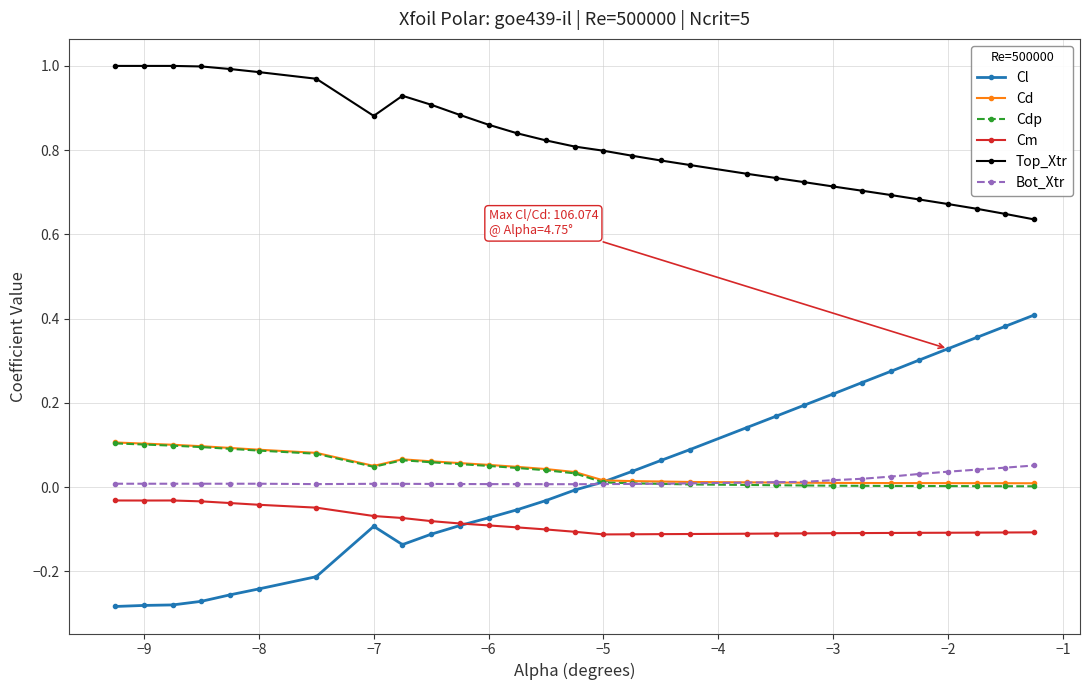

Which series has the largest range (max minus min)?

Cl